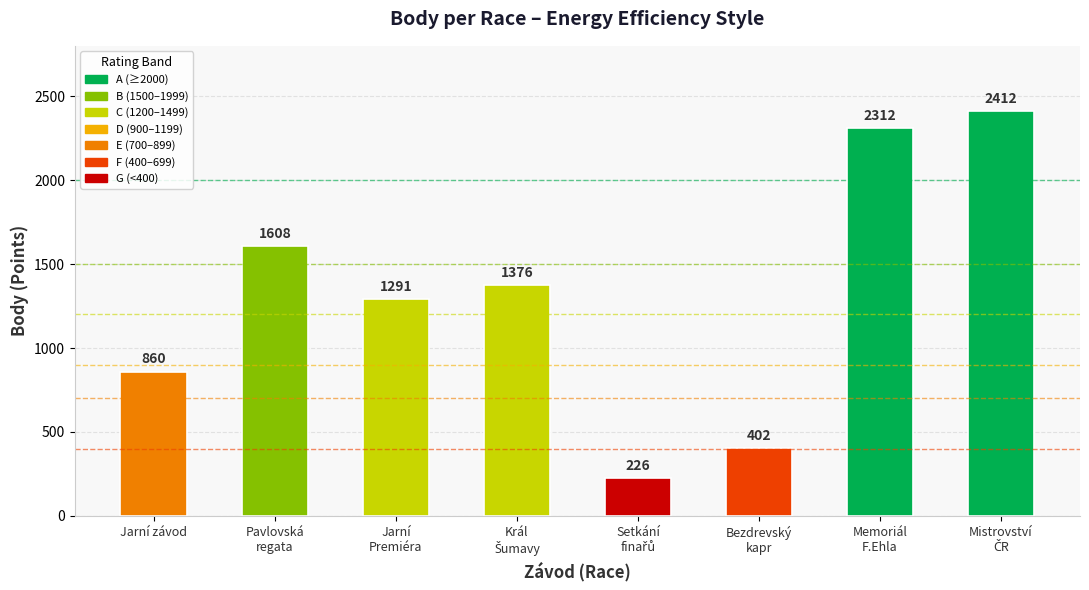

What is the value of the 1st bar from the left?

860